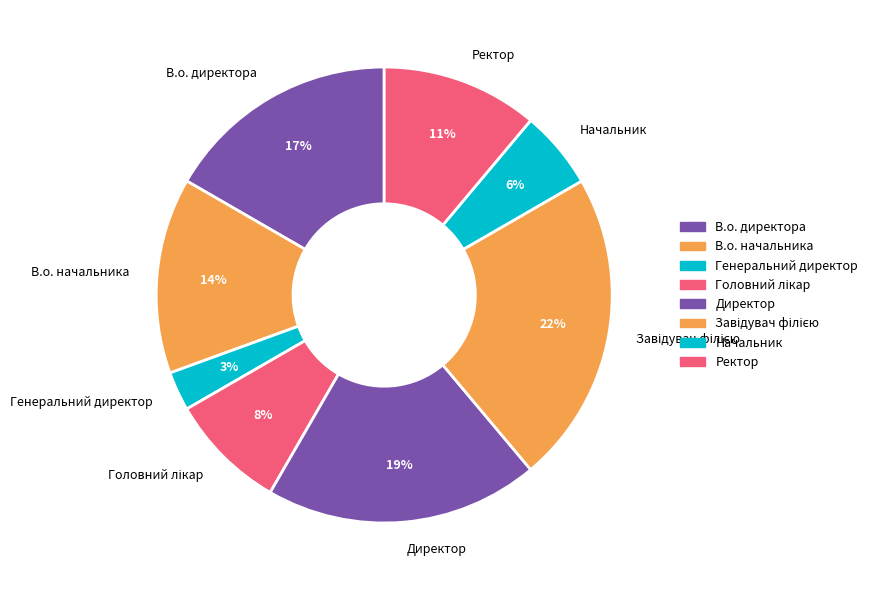

True or false: В.о. начальника accounts for 14% of the total.

True